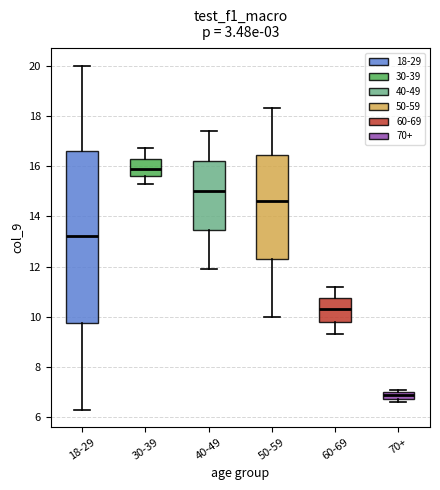

Where does the median line of the box for 40-49 sit on the y-axis? The values are not printed on the chart, so give them approximately, as read against the axis.

15.0